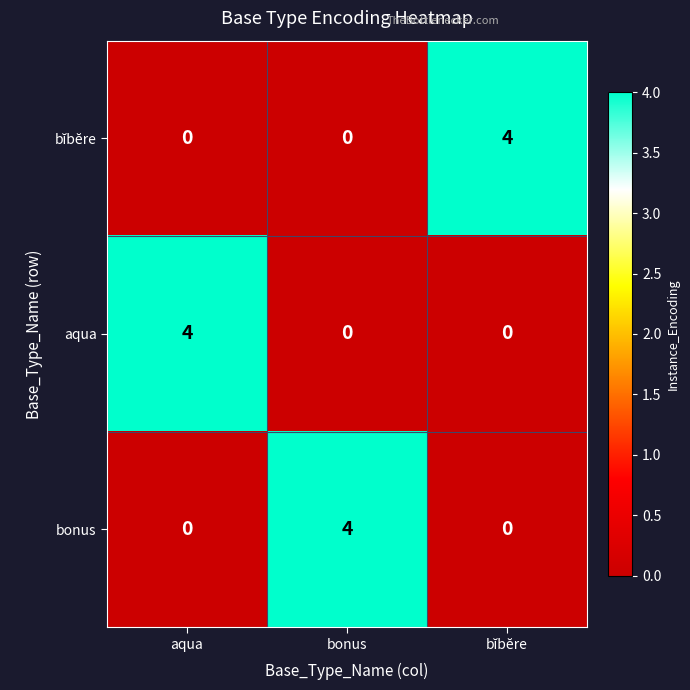

What is the difference between the highest and lowest values at aqua?

4